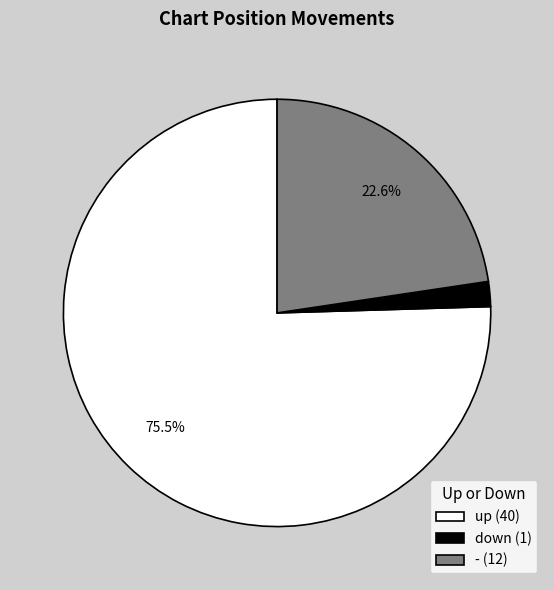

How many slices are in this pie chart?

3